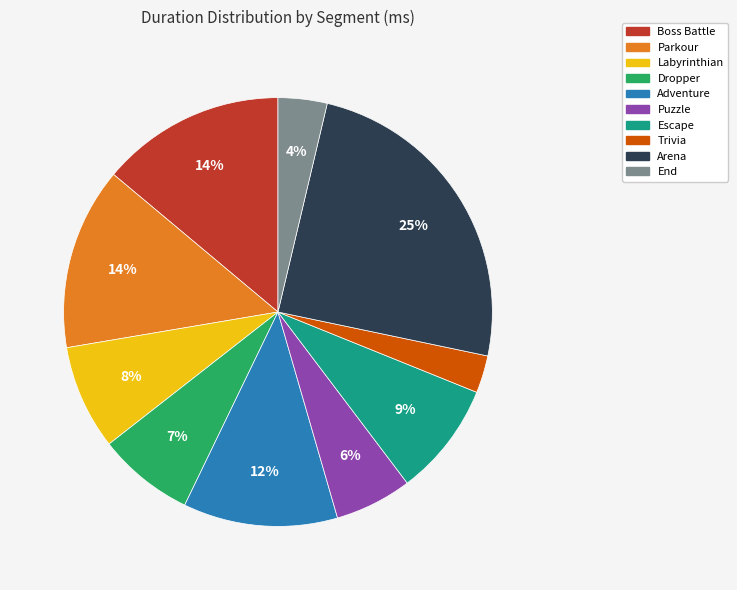

The Parkour slice represents 23% of the pie. True or false?

False